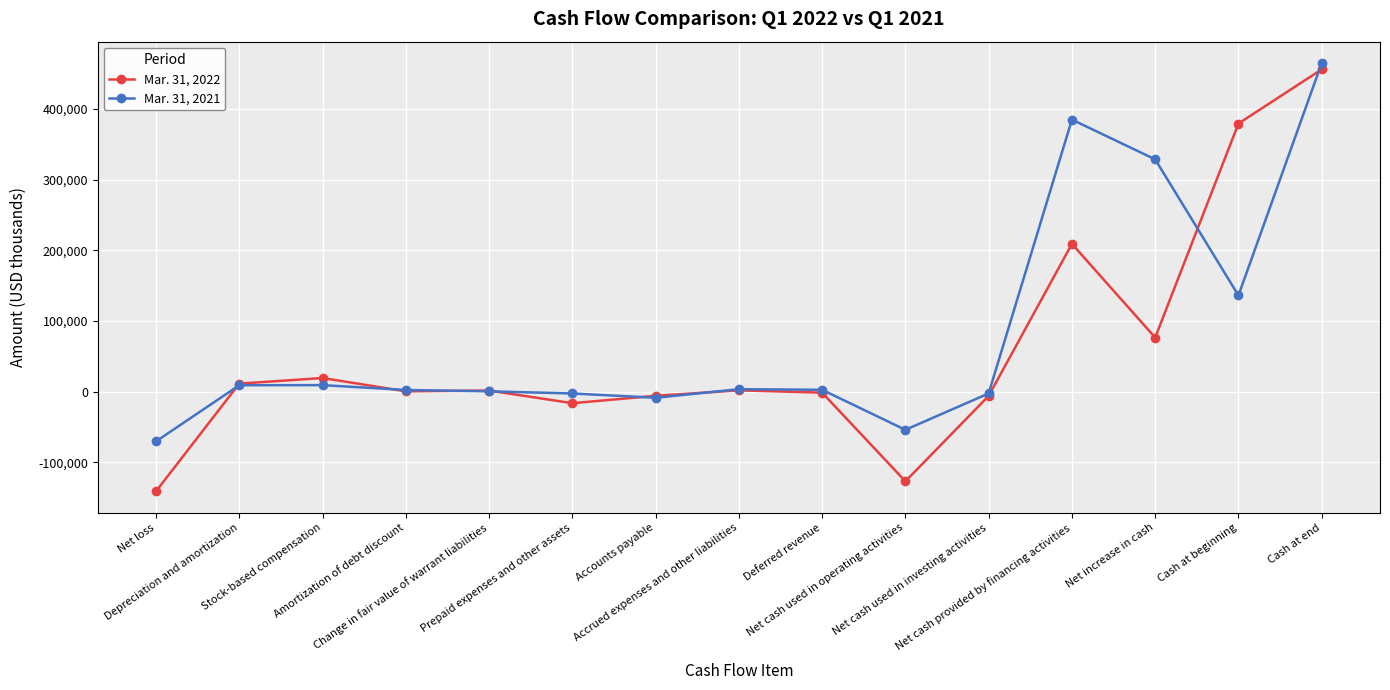

Which series has the largest range (max minus min)?

Mar. 31, 2022